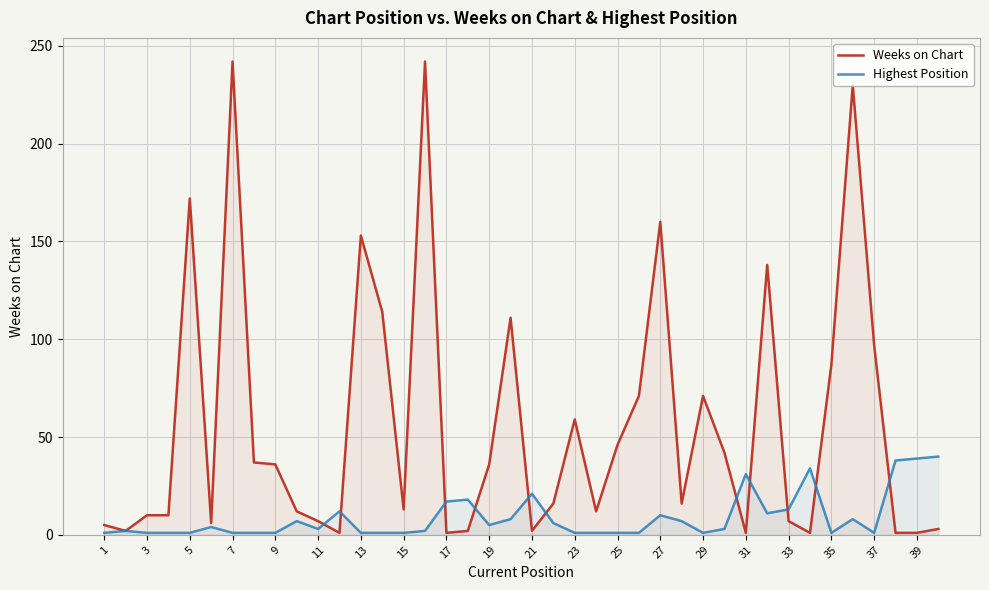

How many series are shown in this chart?

2